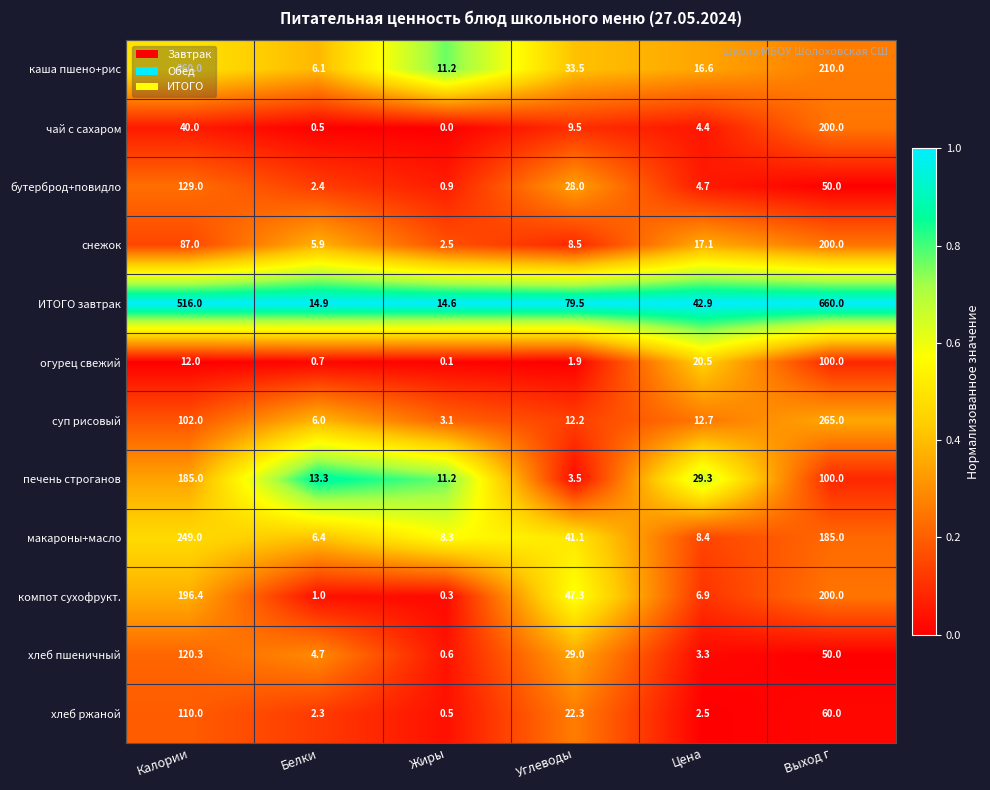

At which category does the chart reach its minimum across all series?

Жиры